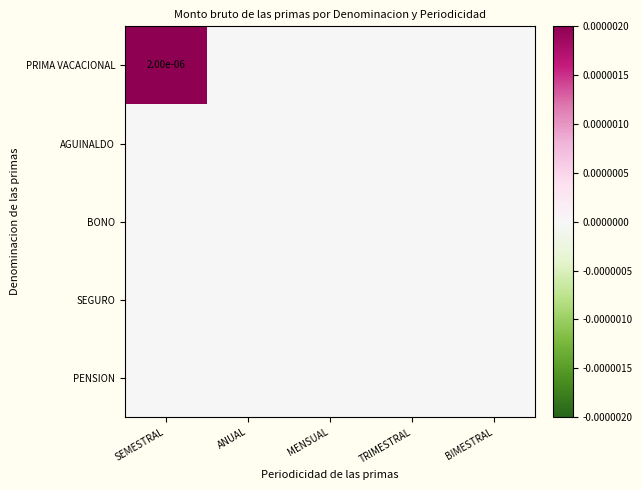

At how many categories does at least one series exceed 0?

1